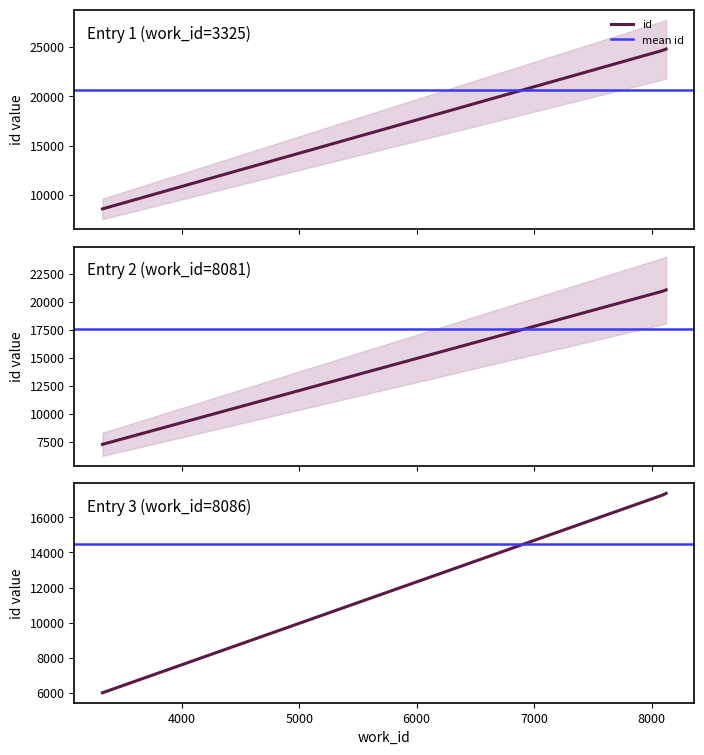

What is the ratio of the value at 8081 to the value at 8086?

1.0